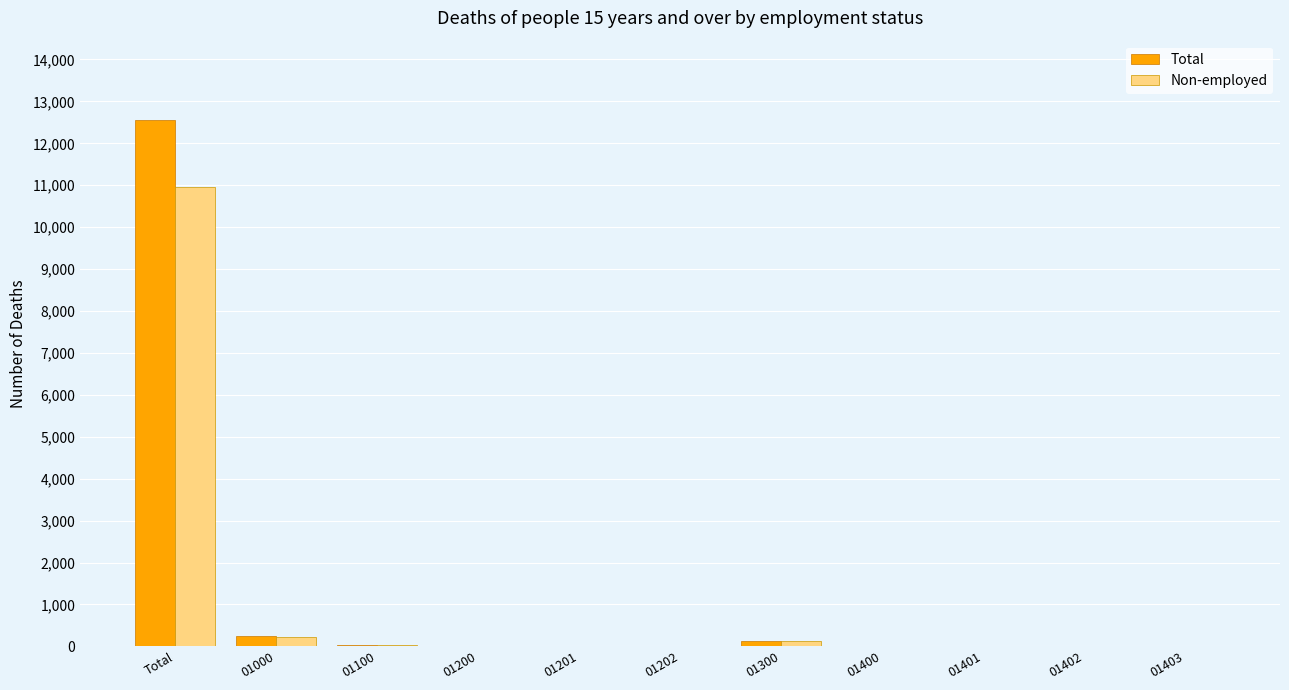

What is the difference between the Non-employed values at 01300 and 01100?

88